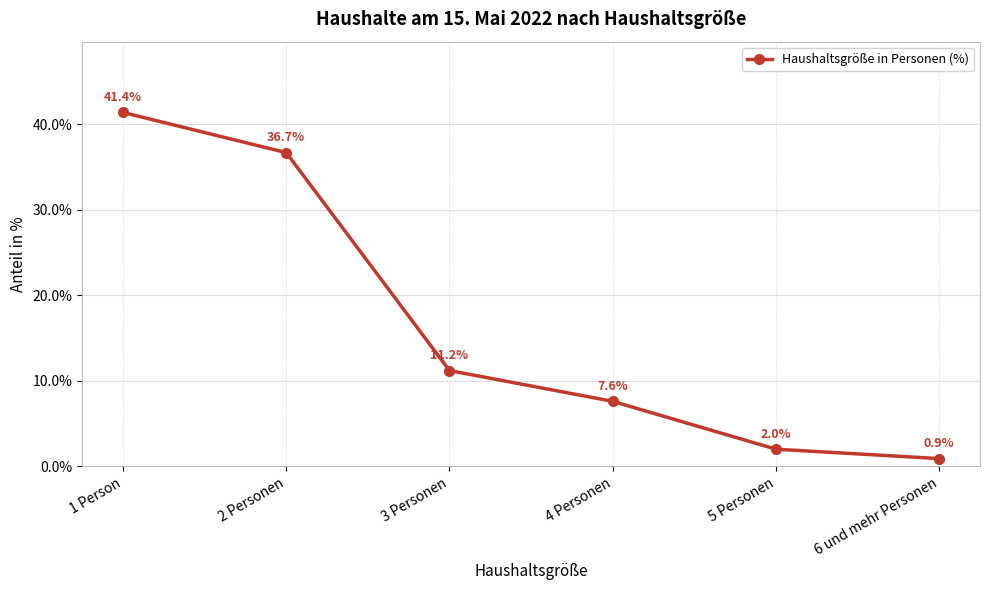

What is the label of the 4th point from the right?

3 Personen